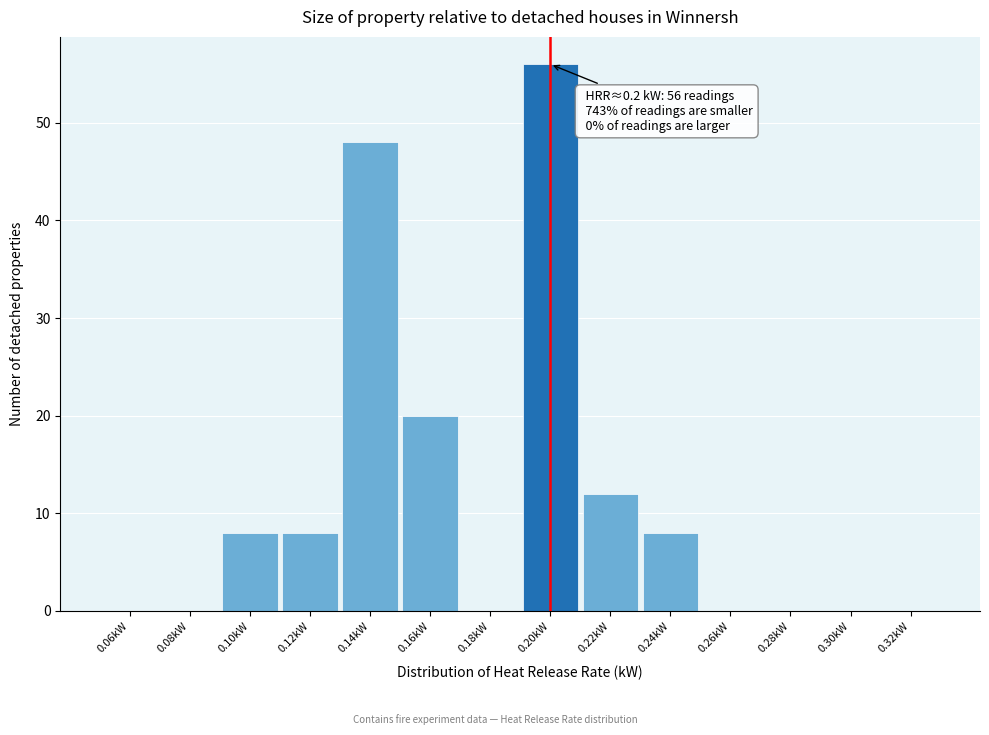

Which range on the x-axis has the tallest bar?

0.19 to 0.21